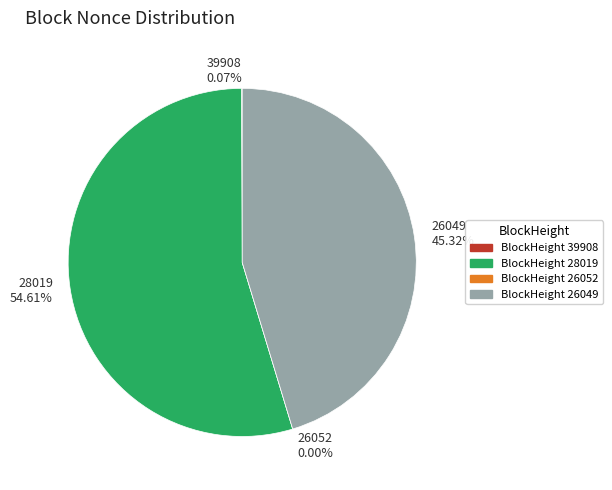

What is the majority slice?

28019